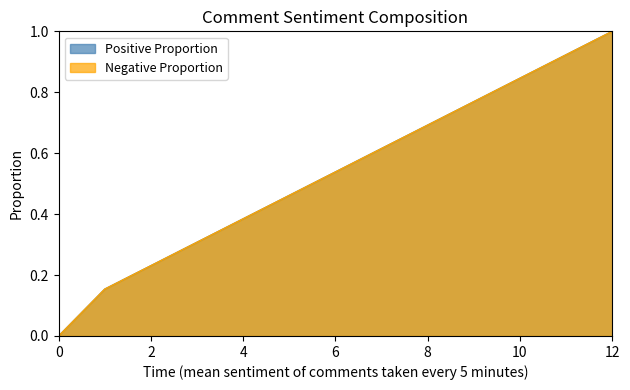

True or false: Third Heading has more than 2 points higher than both neighbors.

False